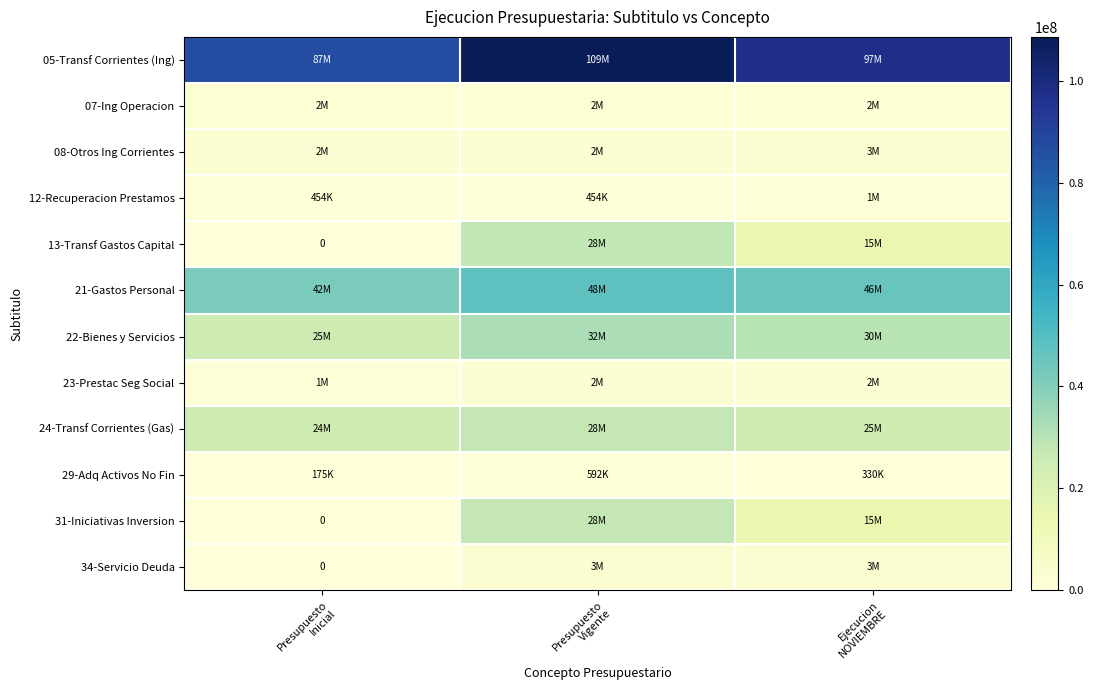

At Ejecucion NOVIEMBRE, list the series in order from largest to smallest.

05-Transf Corrientes (Ing), 21-Gastos Personal, 22-Bienes y Servicios, 24-Transf Corrientes (Gas), 13-Transf Gastos Capital, 31-Iniciativas Inversion, 34-Servicio Deuda, 08-Otros Ing Corrientes, 23-Prestac Seg Social, 07-Ing Operacion, 12-Recuperacion Prestamos, 29-Adq Activos No Fin